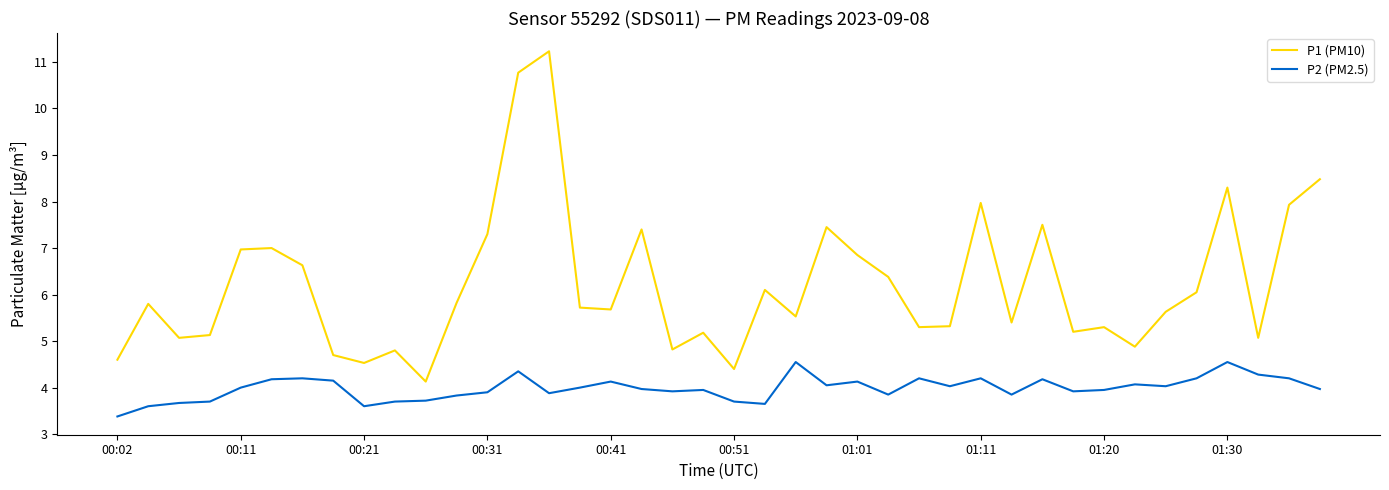

What is the difference between the second highest and second lowest values in the P1 (PM10) series?

6.4